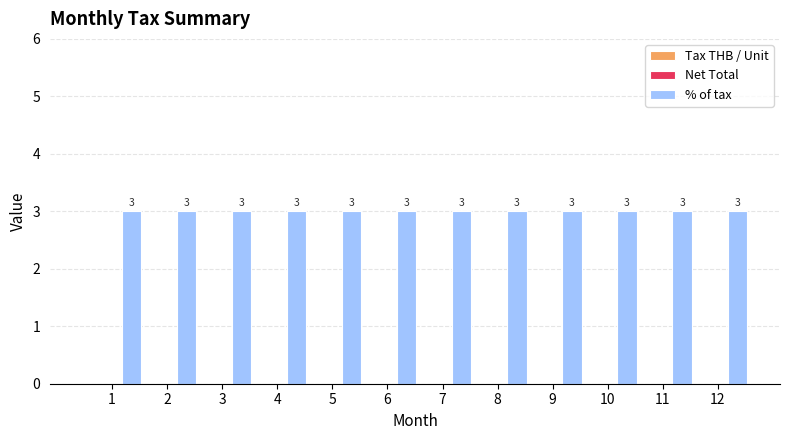

Between 3 and 10, which is larger?

3